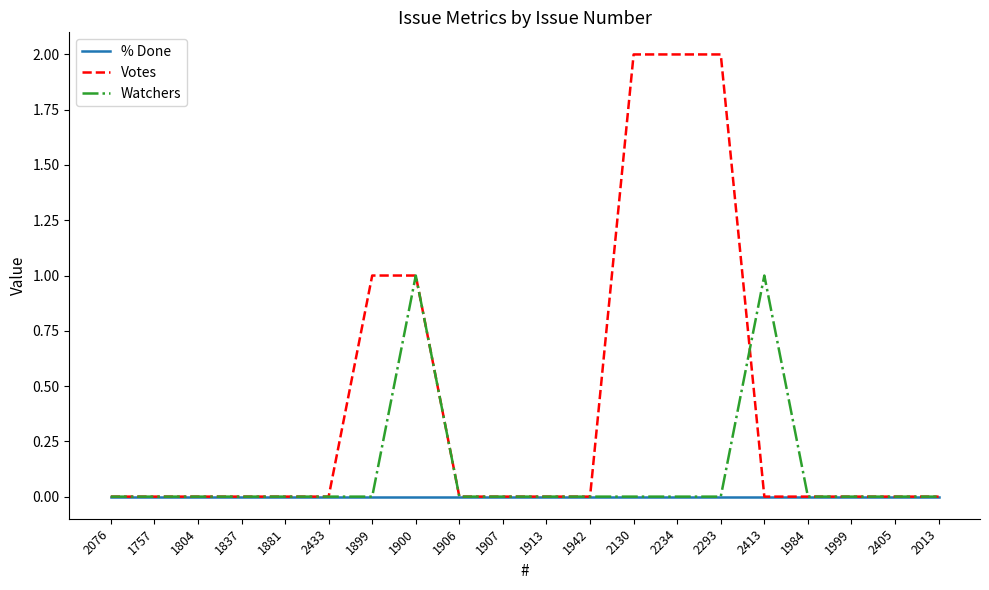

Rank the series by their maximum value, from lowest to highest.

% Done, Watchers, Votes